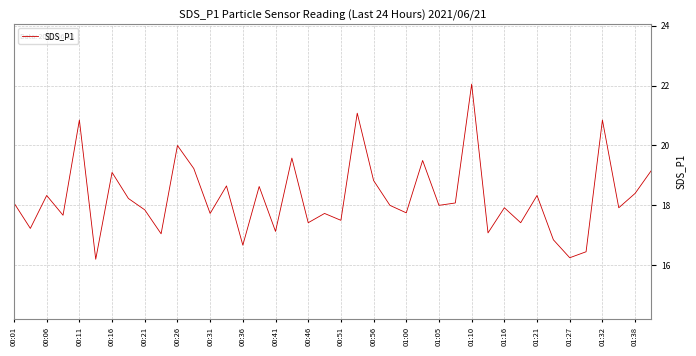

What is the smallest value displayed?

16.2